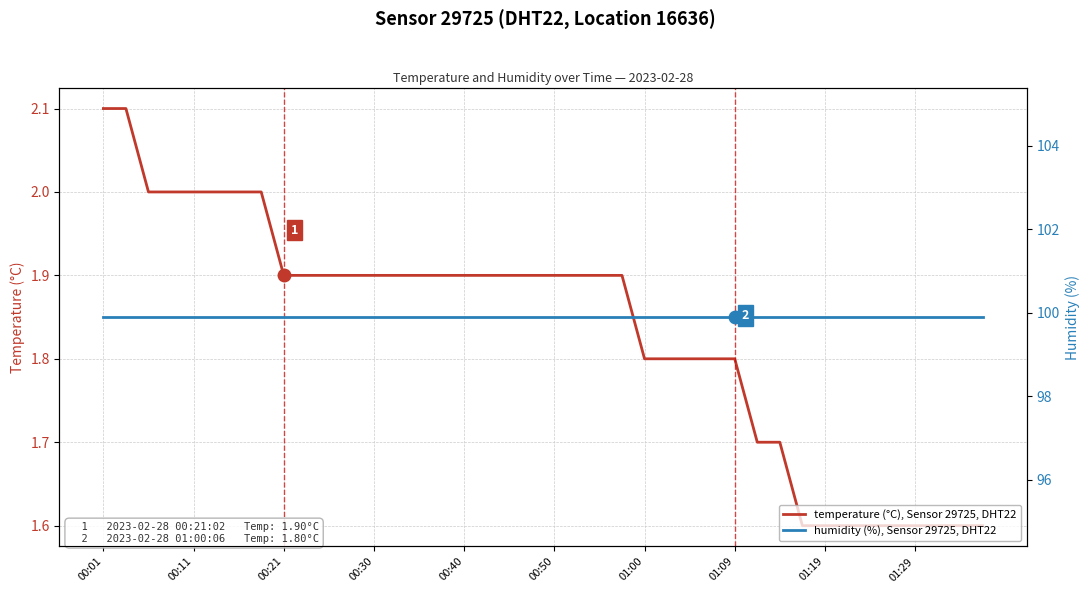

The temperature (°C), Sensor 29725, DHT22 series shows 1.6 at 01:29. True or false?

True